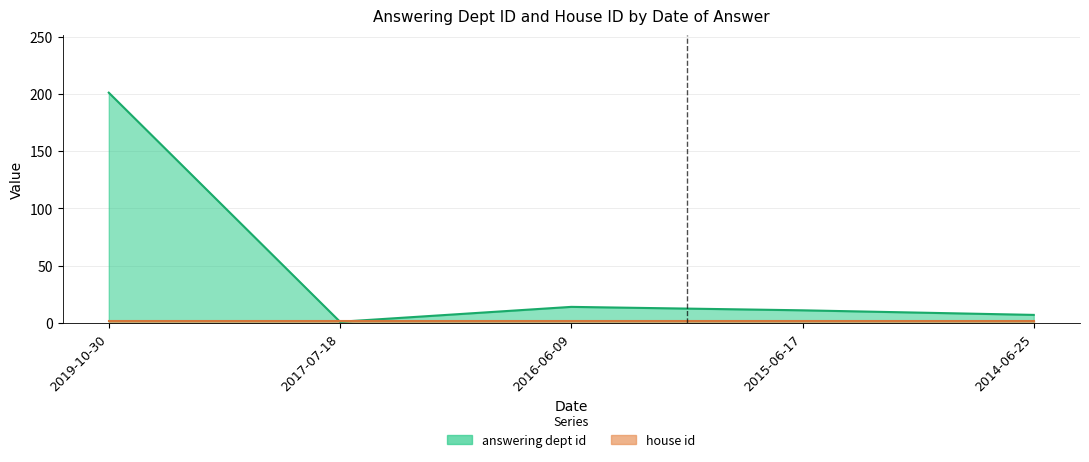

Which label corresponds to the largest value in the chart?

2019-10-30